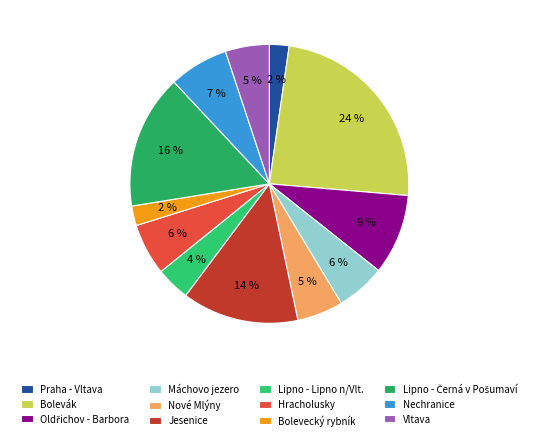

How much of the chart is everything except Nechranice?

93.1%